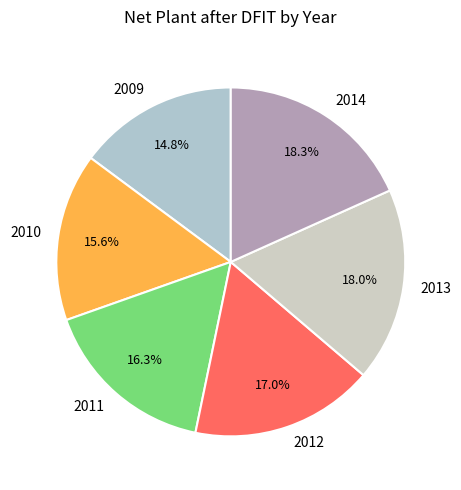

Combined, what portion of the pie is 2013 and 2012?

35.0%